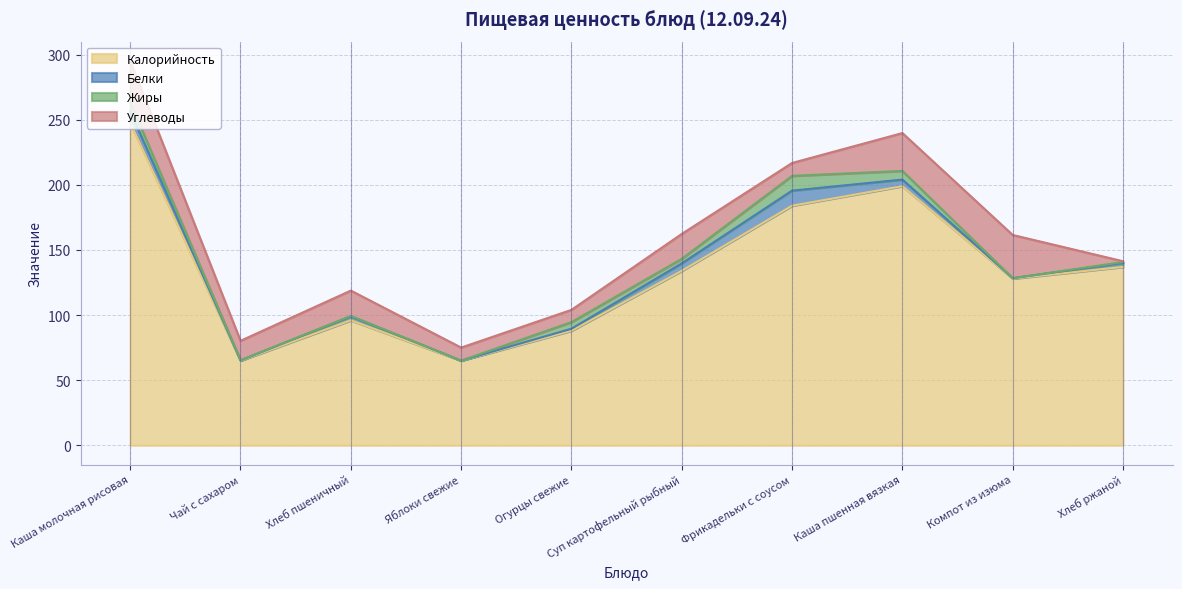

What is the greatest value displayed?

248.0